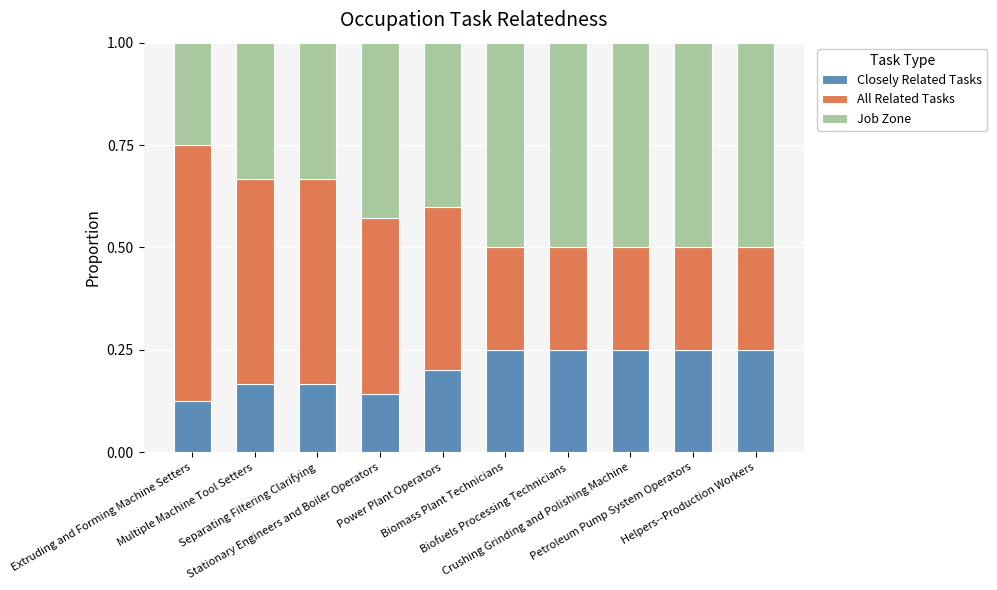

How many Closely Related Tasks values are between 0 and 1?

10